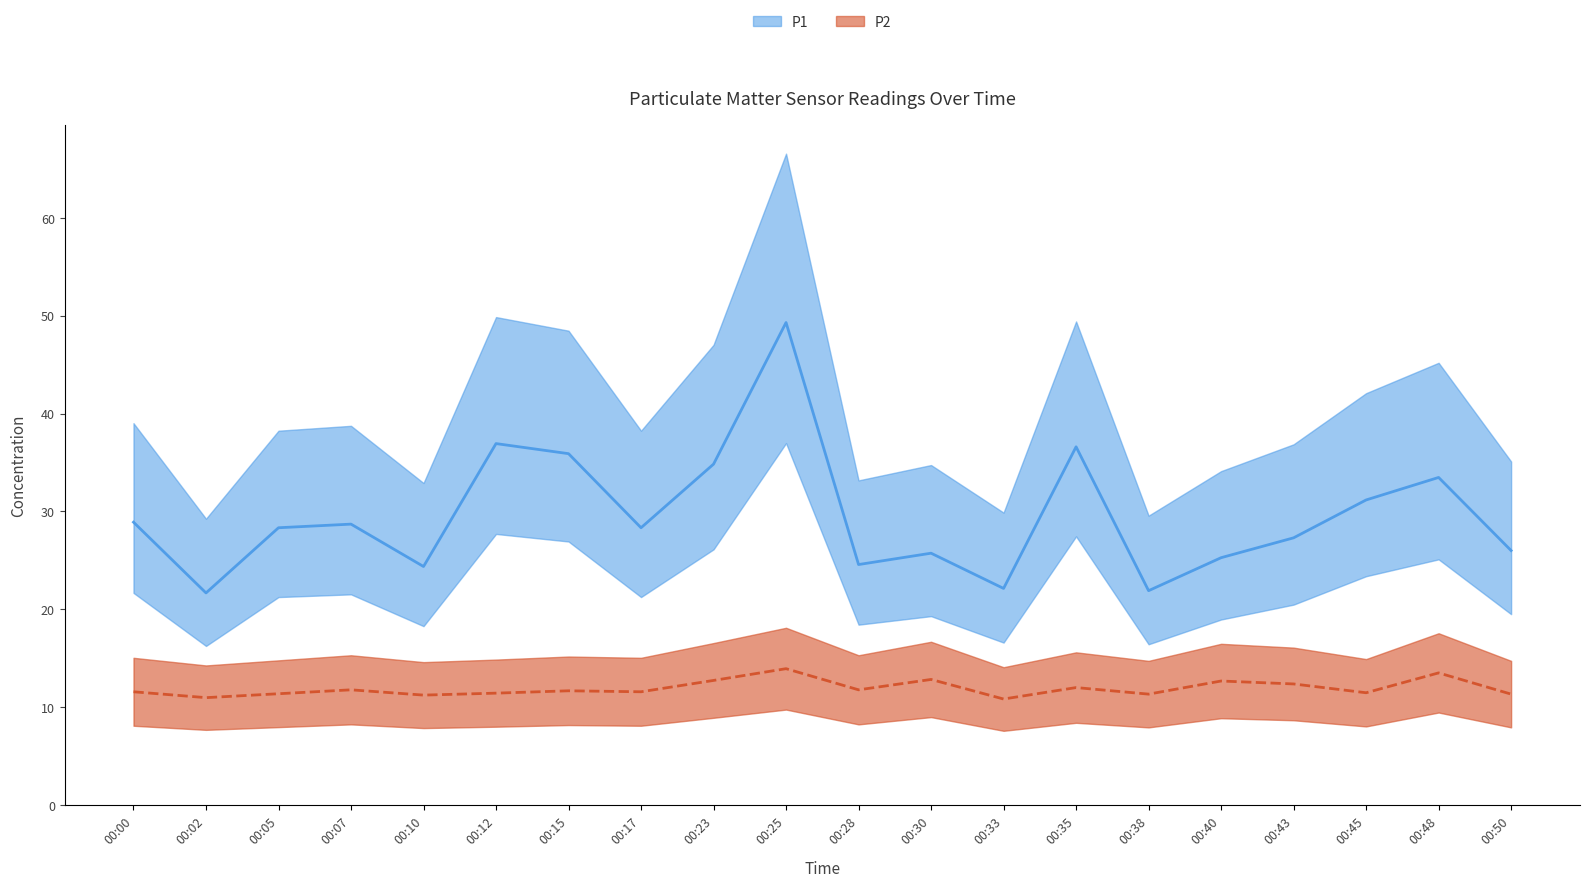

Is this an area chart (filled region under the line)?

No